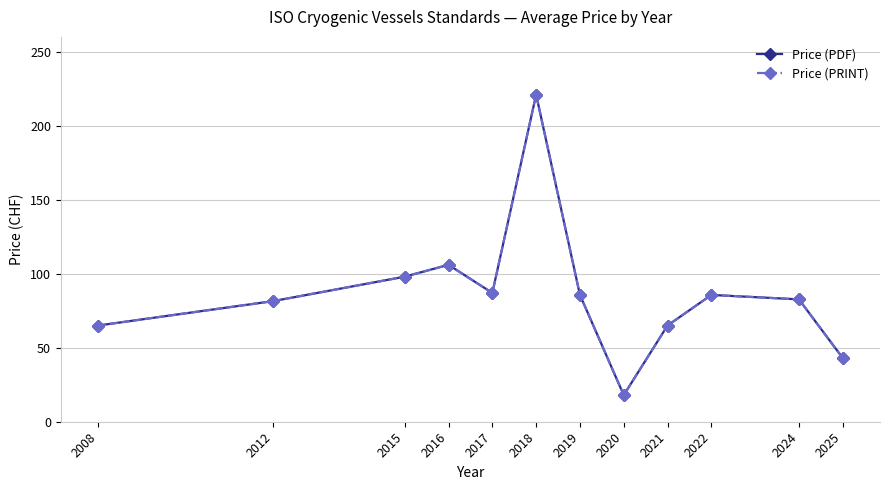

Reading left to right, list all the values displayed in this chart.

Price (PDF): 2008=65.0	2012=81.5	2015=98.0	2016=106.0	2017=87.0	2018=221.0	2019=85.7	2020=18.0	2021=65.0	2022=85.7	2024=82.7	2025=43.0
Price (PRINT): 2008=65.0	2012=81.5	2015=98.0	2016=106.0	2017=87.0	2018=221.0	2019=85.7	2020=18.0	2021=65.0	2022=85.7	2024=82.7	2025=43.0